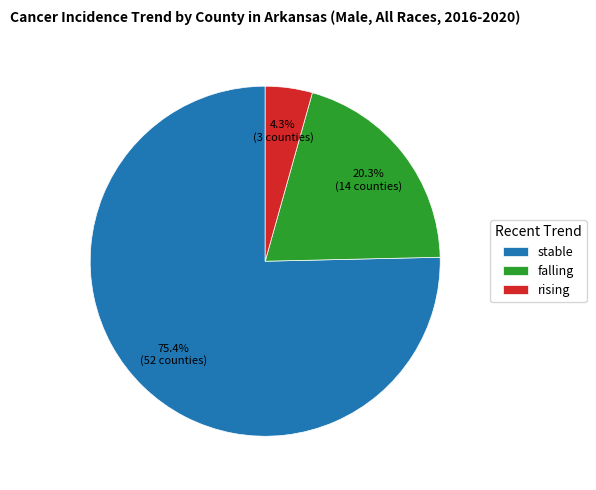

How much of the chart is everything except falling?

79.7%